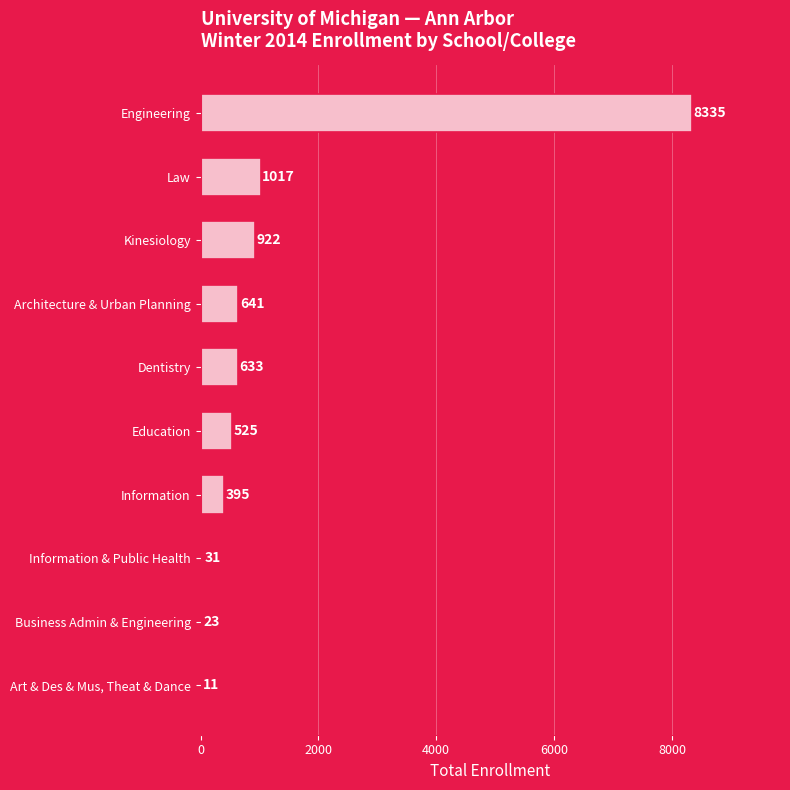

At which category does the chart reach its peak across all series?

Engineering